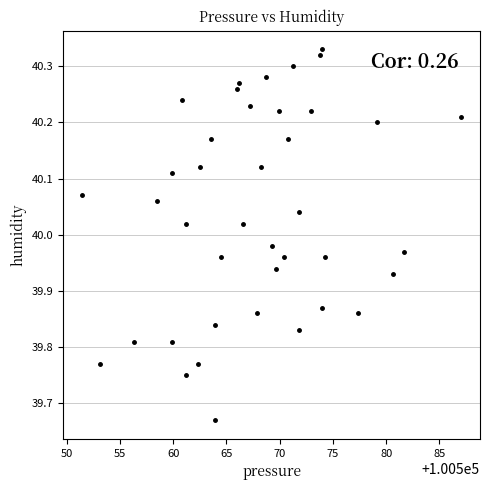

What is the range of Y values (max minus min)?

0.7